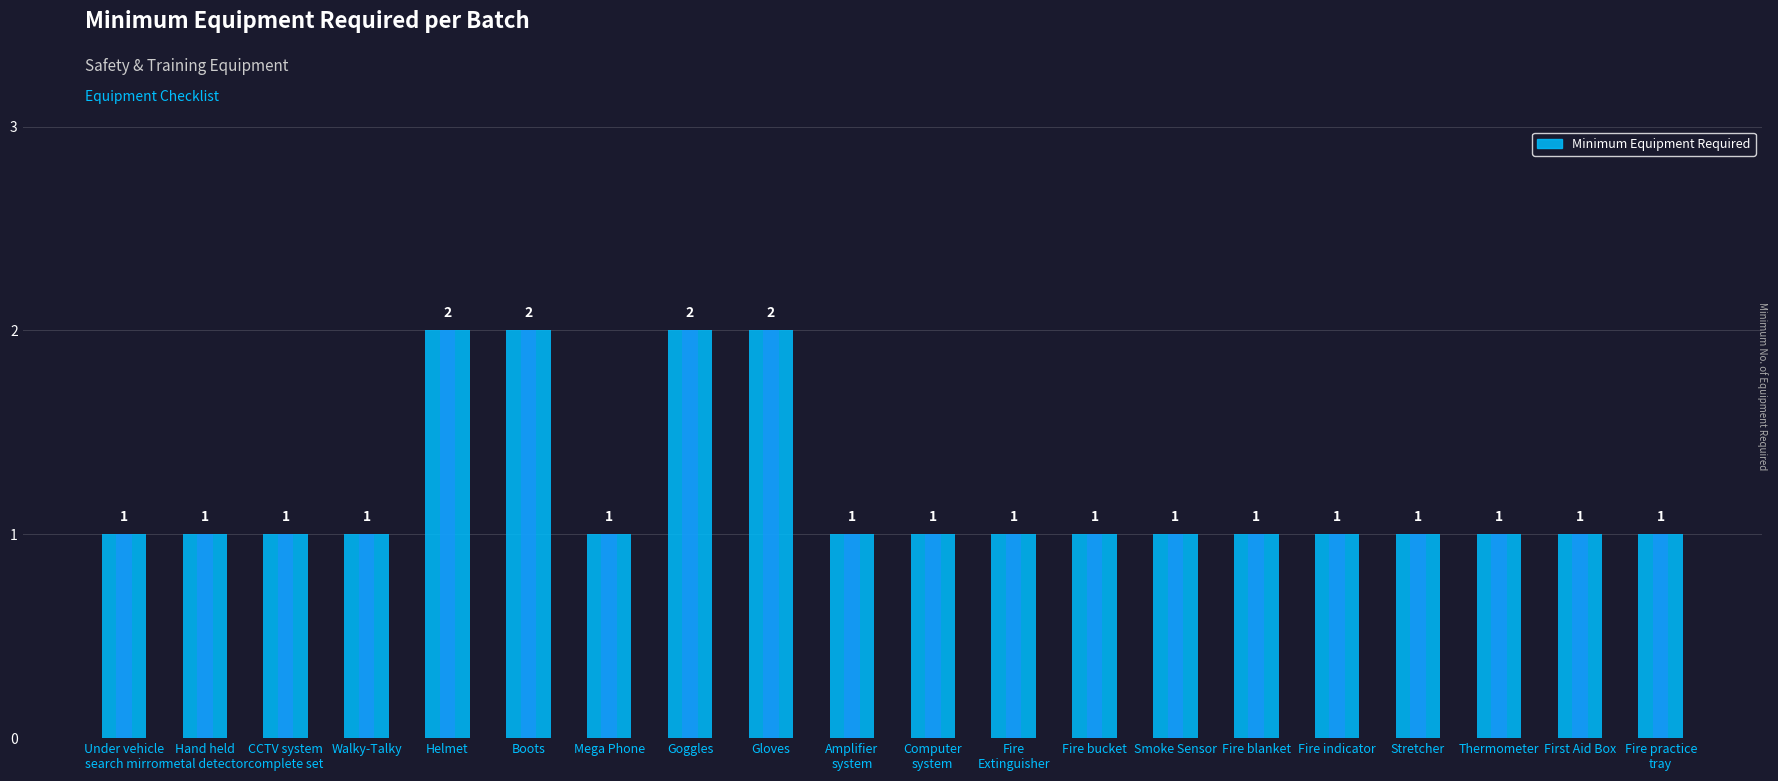

List the labels in order of value, smallest first.

Under vehicle
search mirror, Hand held
metal detector, CCTV system
complete set, Walky-Talky, Mega Phone, Amplifier
system, Computer
system, Fire
Extinguisher, Fire bucket, Smoke Sensor, Fire blanket, Fire indicator, Stretcher, Thermometer, First Aid Box, Fire practice
tray, Helmet, Boots, Goggles, Gloves